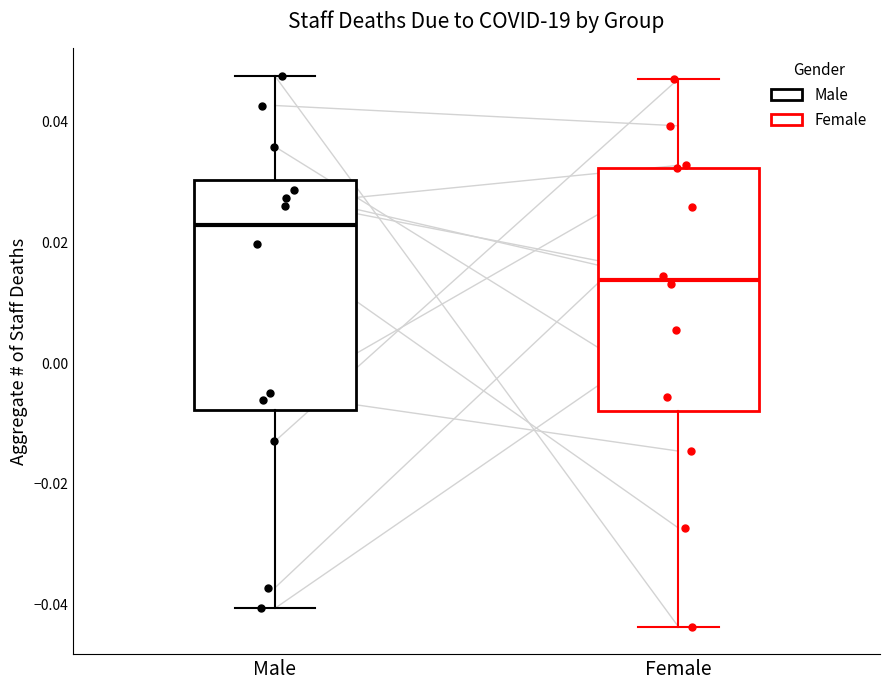

Which box is the tallest, from its lower edge to its upper edge?

Female